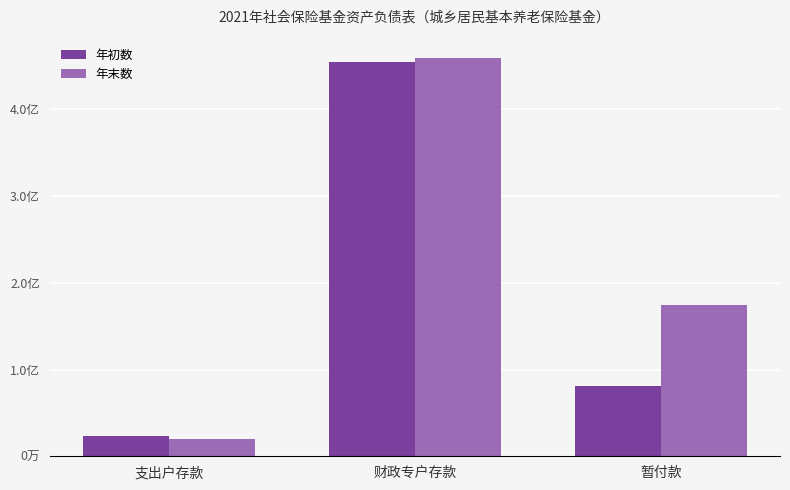

At 财政专户存款, list the series in order from largest to smallest.

年末数, 年初数